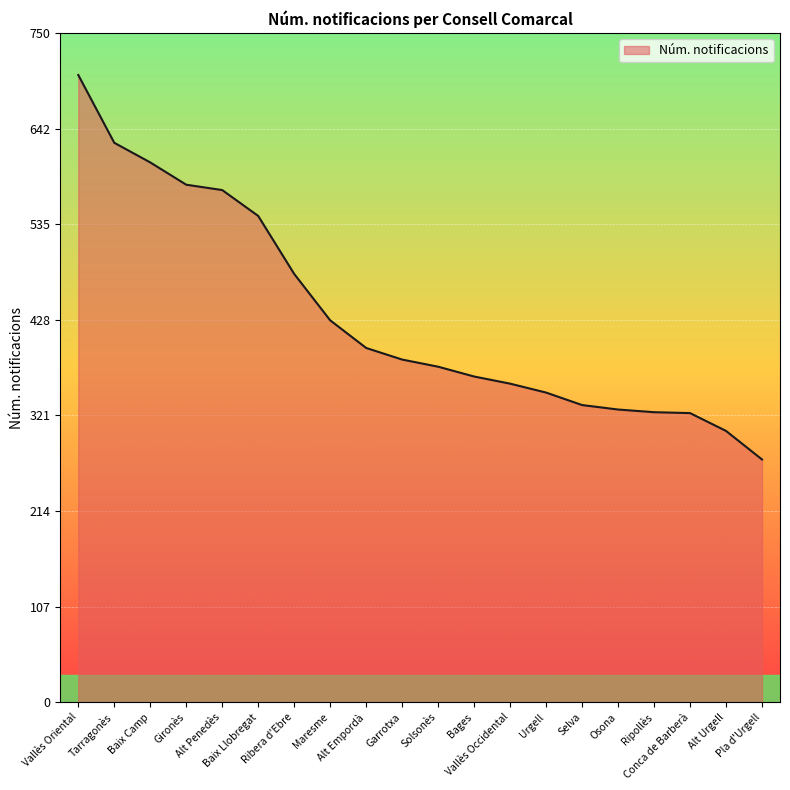

True or false: the data shows 611 at Solsonès.

False